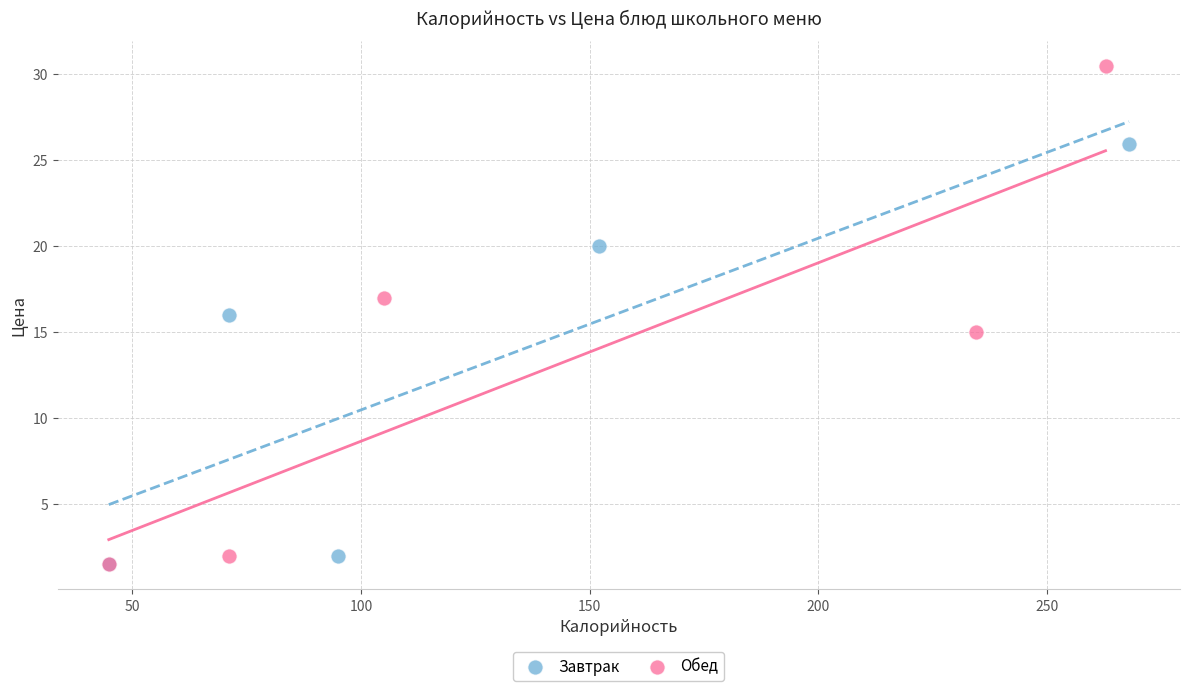

Which series contains the highest Y value?

Обед